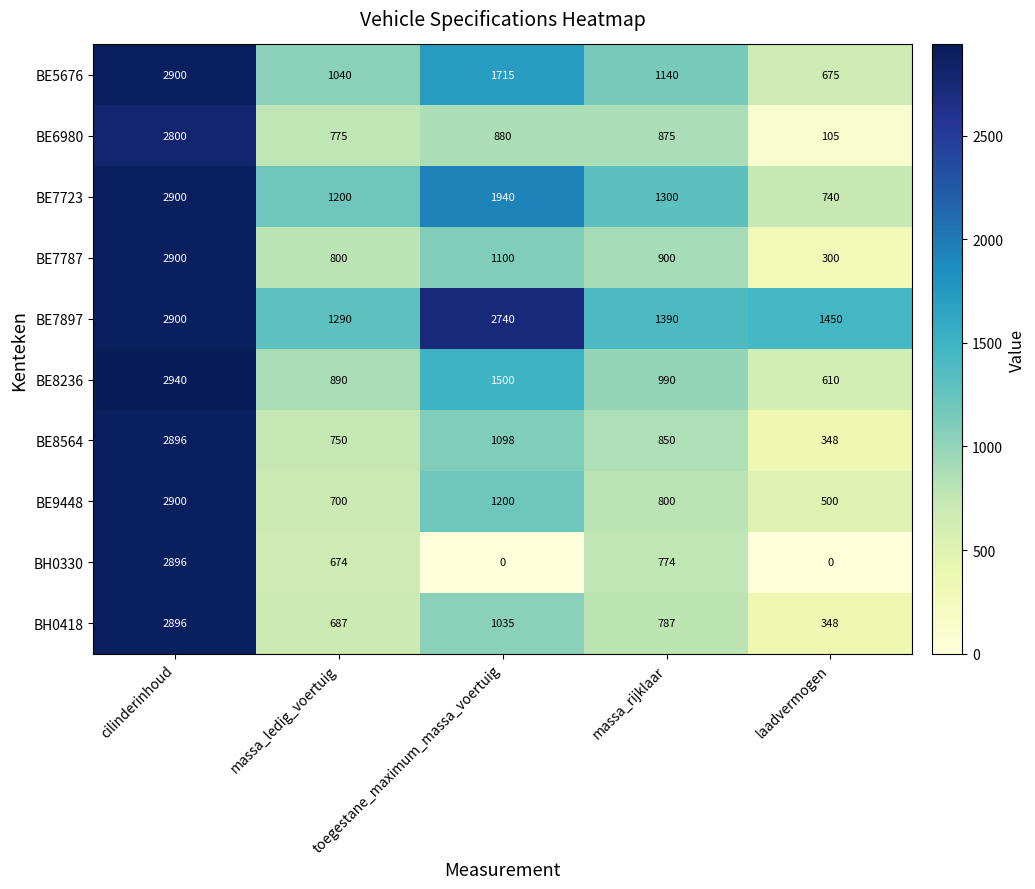

What is the sum of all BE7787 values?

6000